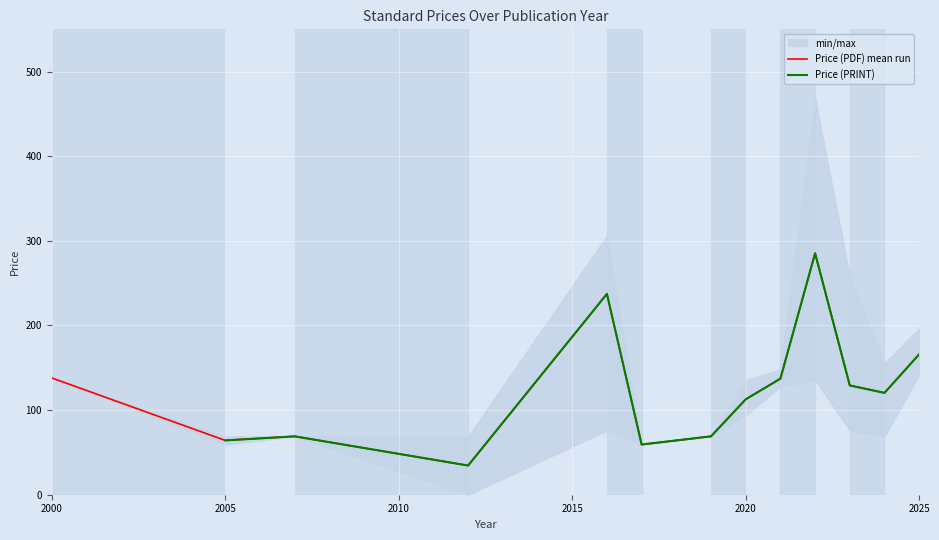

Between 2012 and 2016, which is larger?

2016